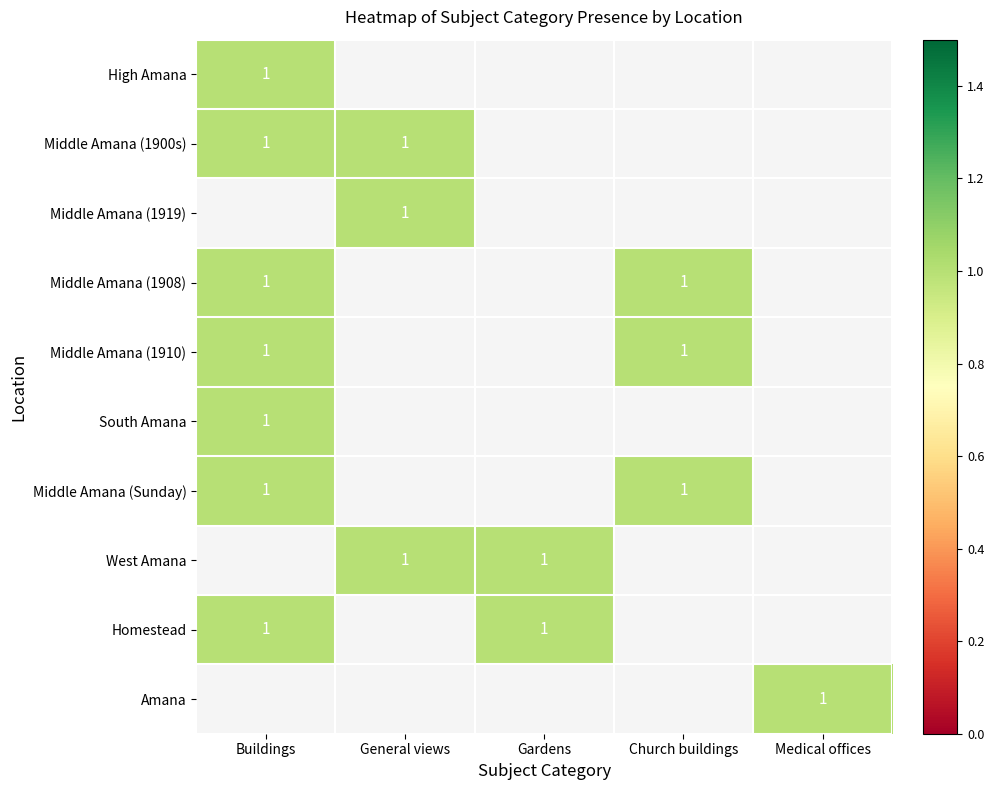

How many values in the West Amana series exceed 0?

2